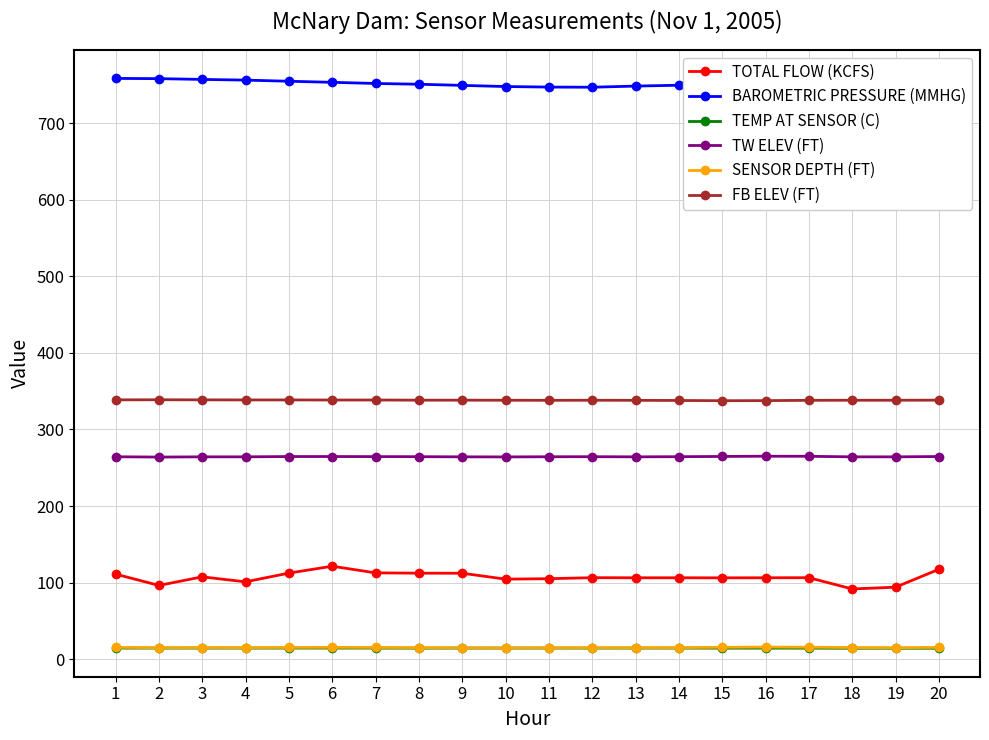

Does the chart display data point markers on the line(s)?

Yes